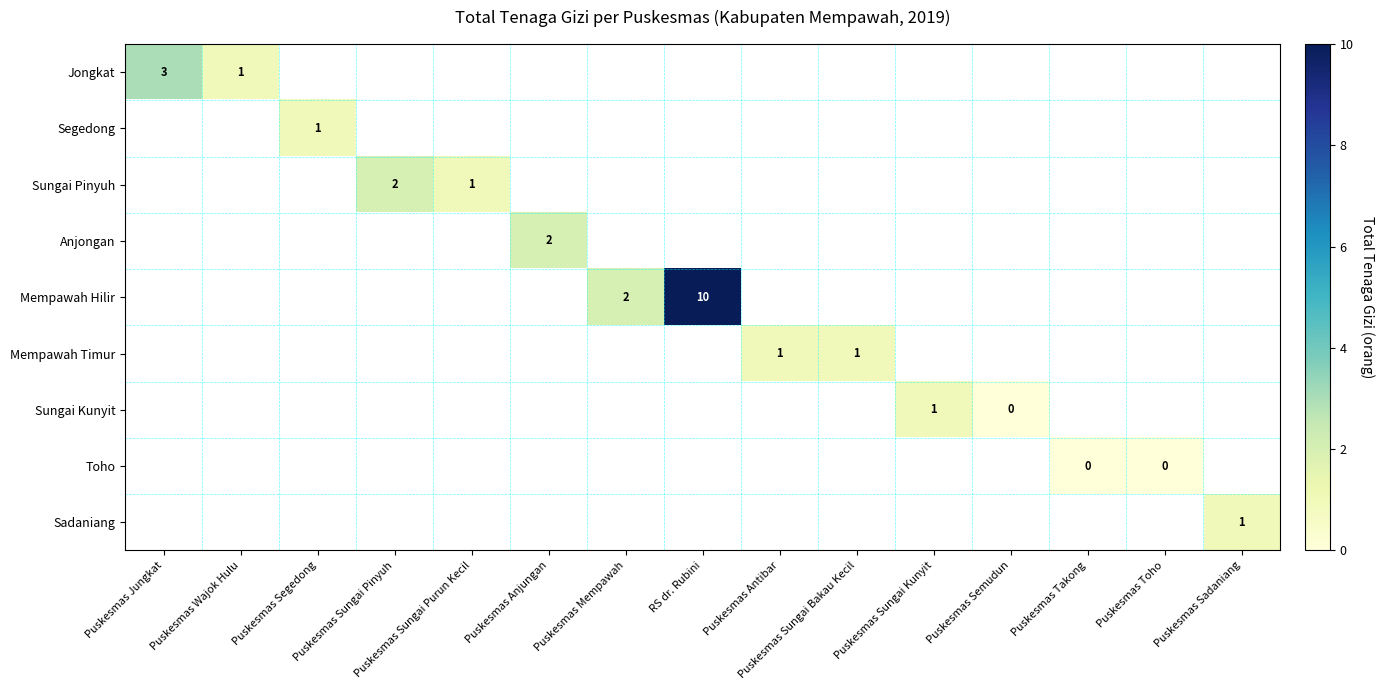

The value of Anjongan at Puskesmas Anjungan is 3. True or false?

False